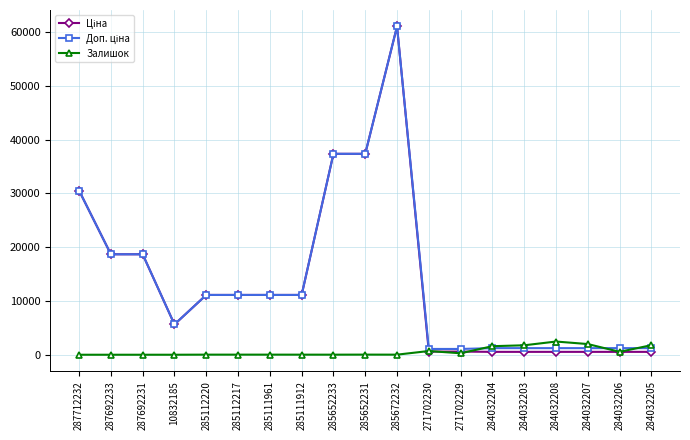

At how many categories does at least one series exceed 32475?

3